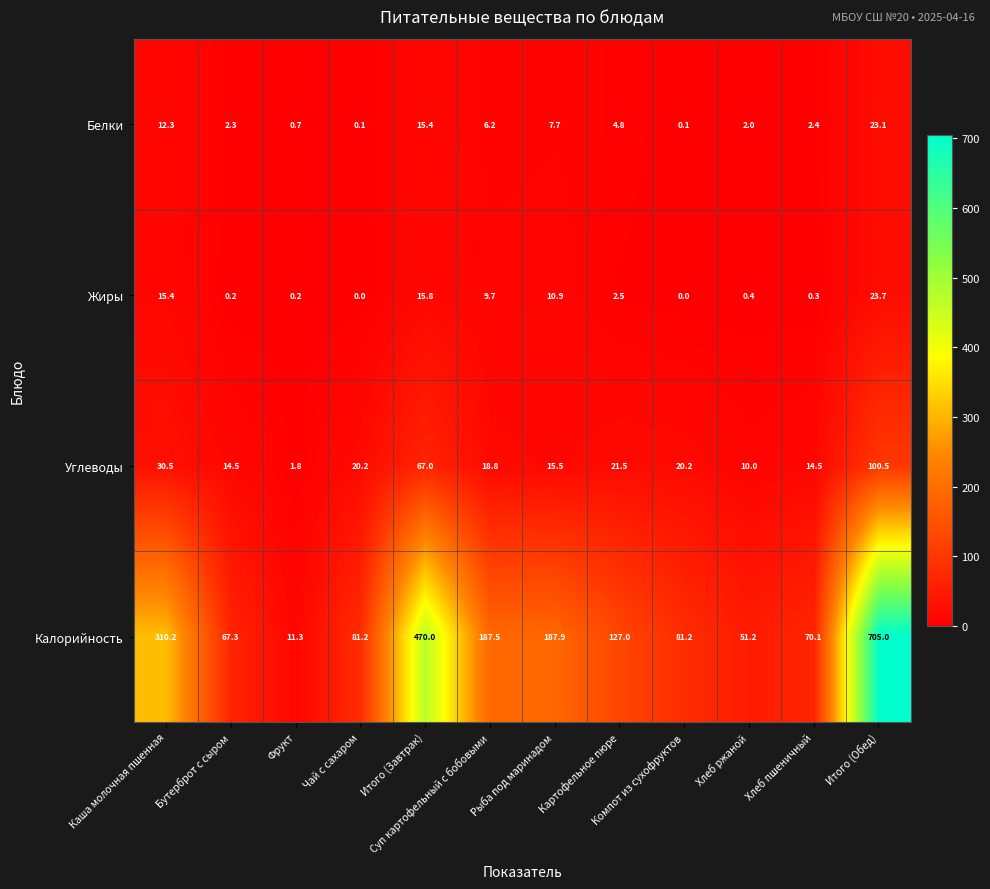

How many data points does each series have?

12